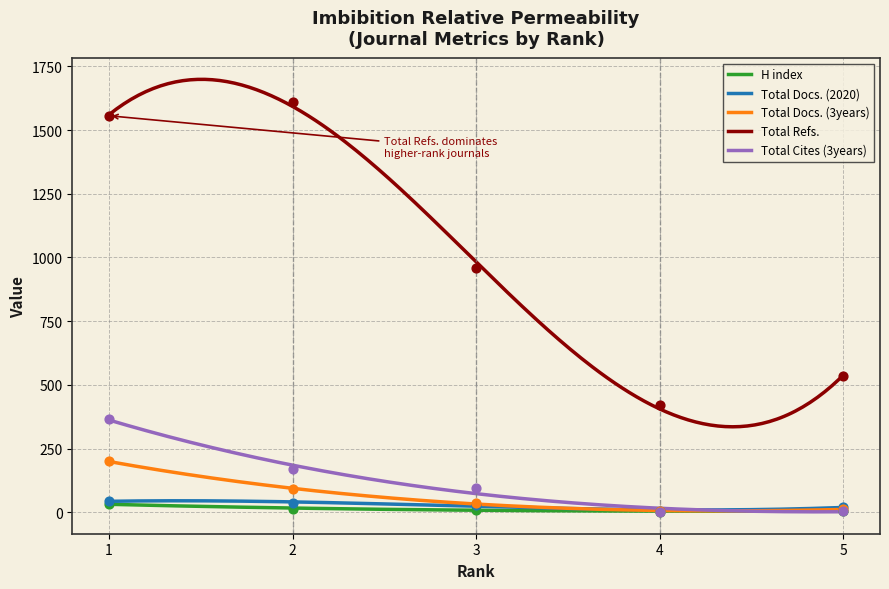

At which category is the sum across all series the highest?

1